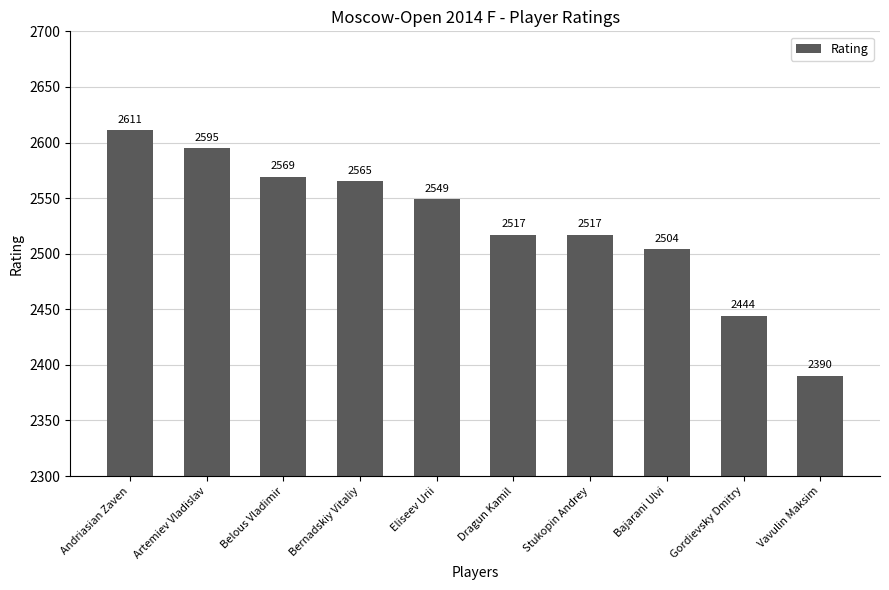

Reading left to right, transcribe all the data shown in this chart.

Andriasian Zaven=2611	Artemiev Vladislav=2595	Belous Vladimir=2569	Bernadskiy Vitaliy=2565	Eliseev Urii=2549	Dragun Kamil=2517	Stukopin Andrey=2517	Bajarani Ulvi=2504	Gordievsky Dmitry=2444	Vavulin Maksim=2390